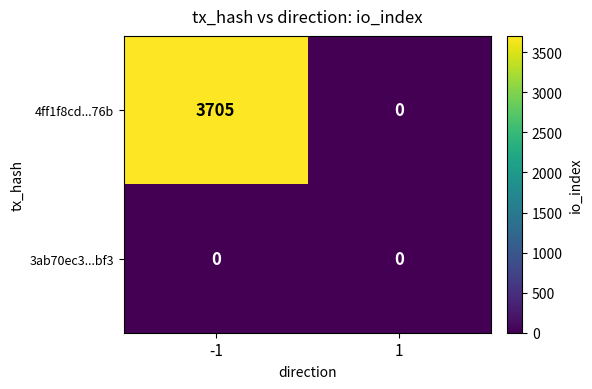

Reading left to right, extract all data points from this chart.

4ff1f8cd...76b: -1=3705	1=0
3ab70ec3...bf3: -1=0	1=0